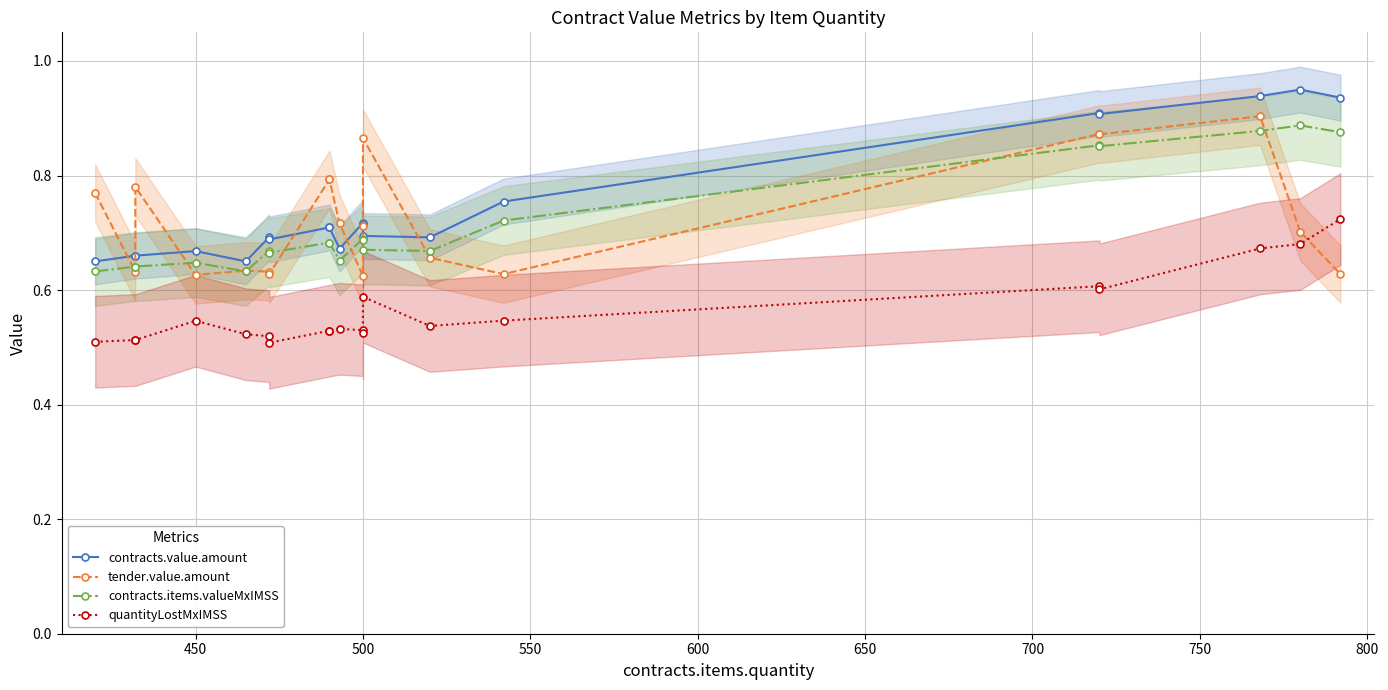

Count the number of categories in the chart.

20